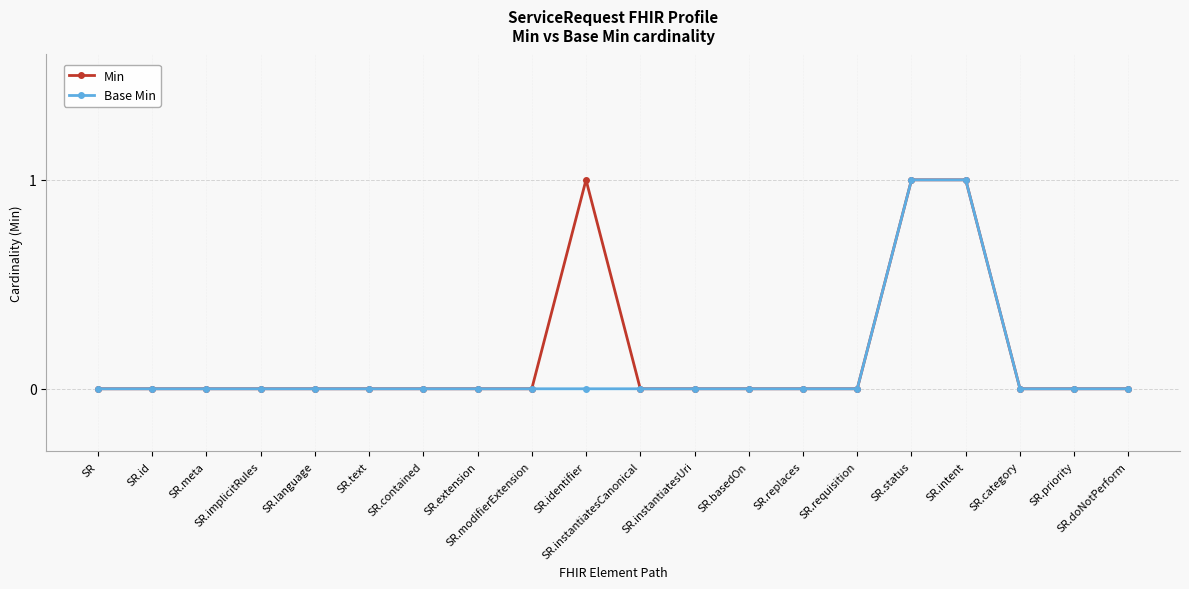

How many data points does each series have?

20